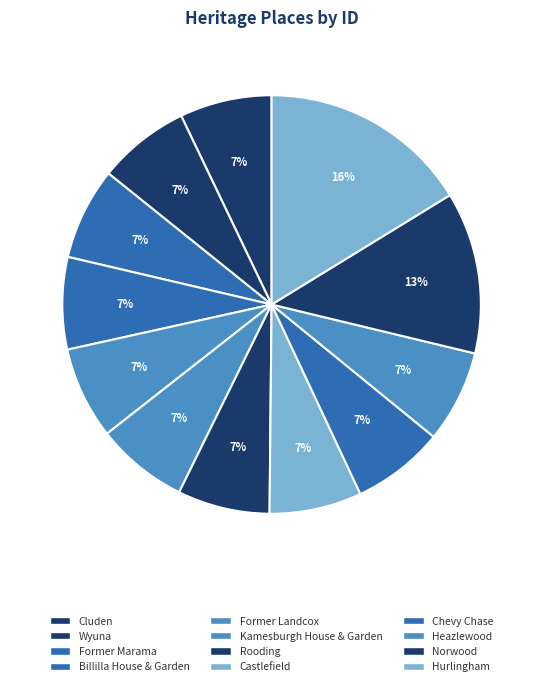

Which slice is the smallest?

Cluden